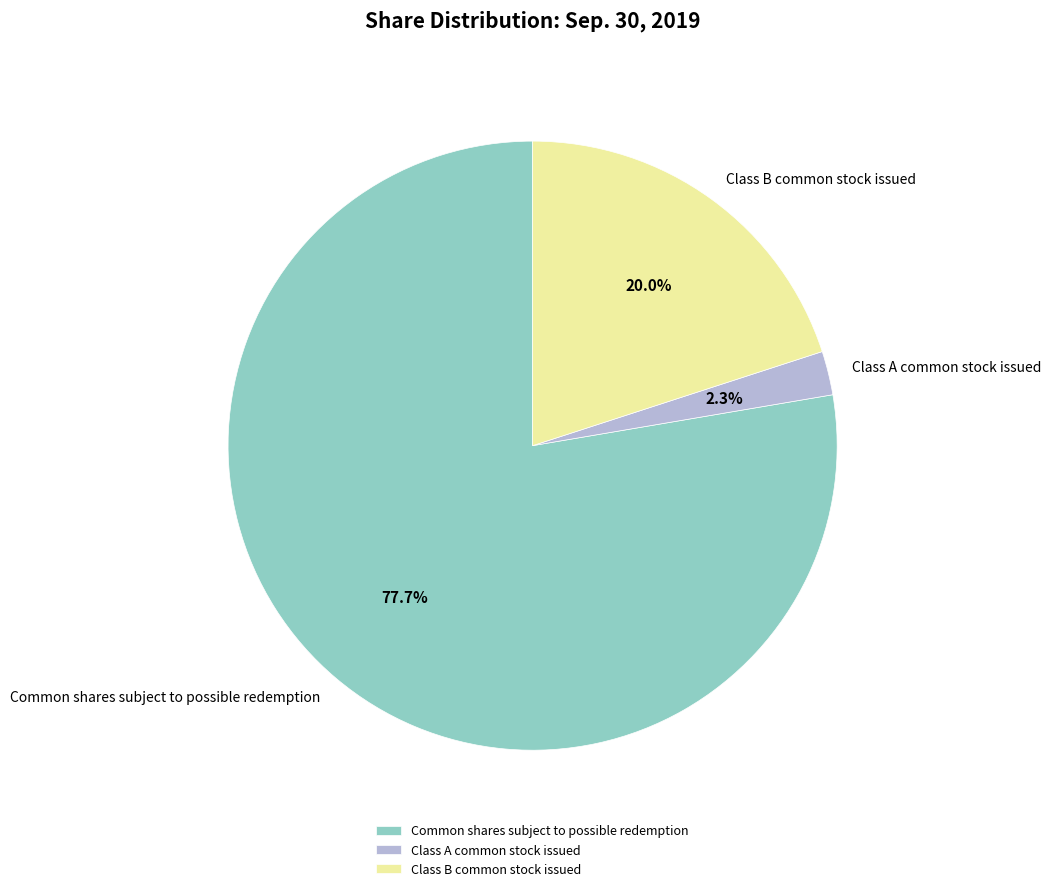

Combined, what portion of the pie is Class A common stock issued and Common shares subject to possible redemption?

80.0%